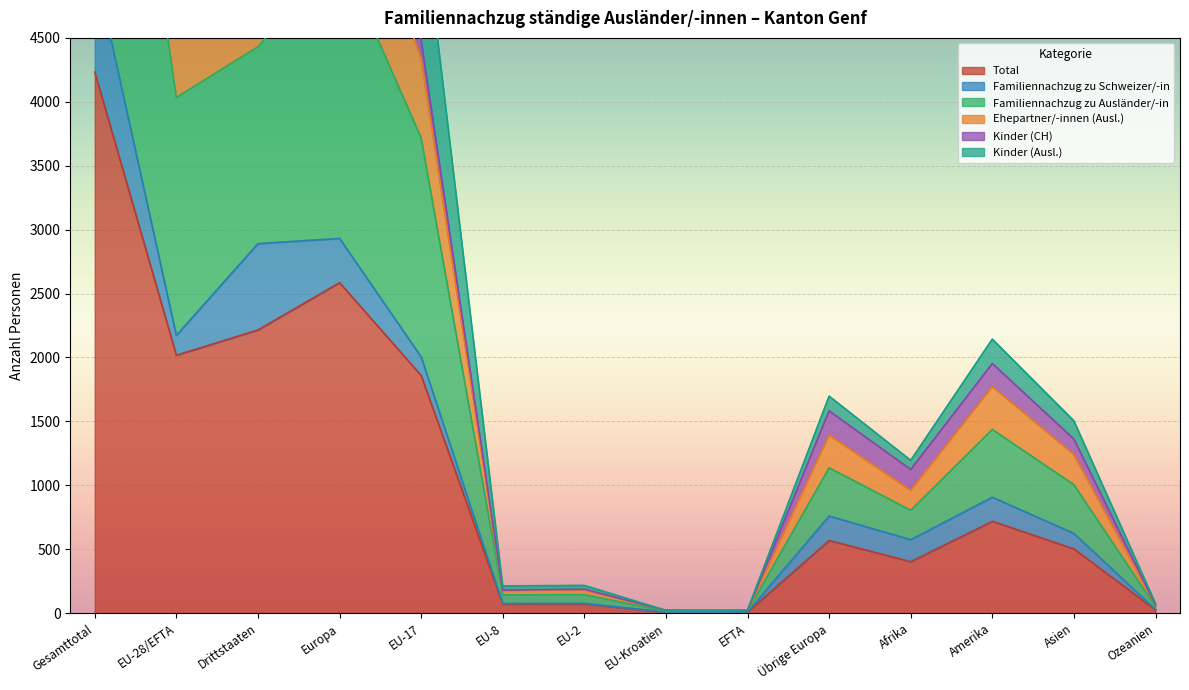

True or false: Familiennachzug zu Ausländer/-in and Ehepartner/-innen (Ausl.) intersect in this chart.

False